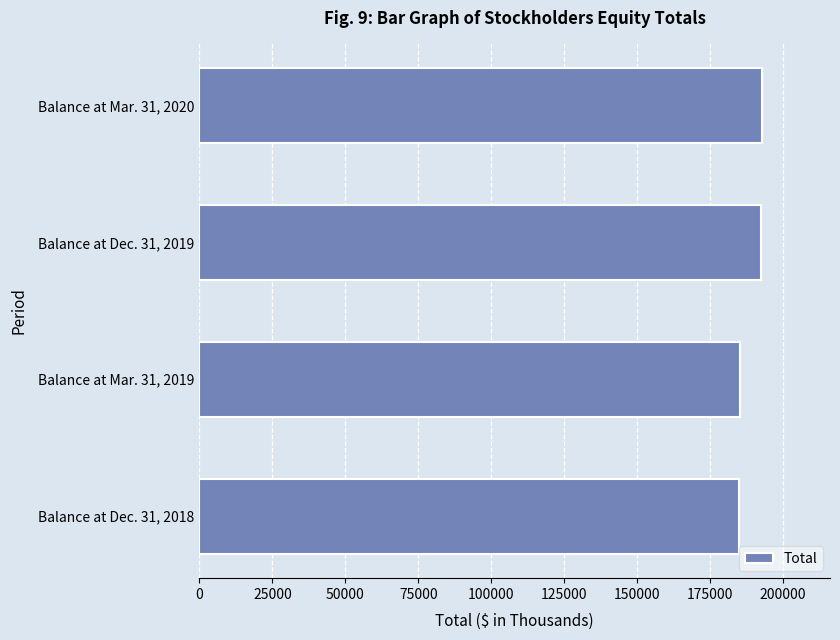

Where is the data nearest to the value 188956?

Balance at Dec. 31, 2019